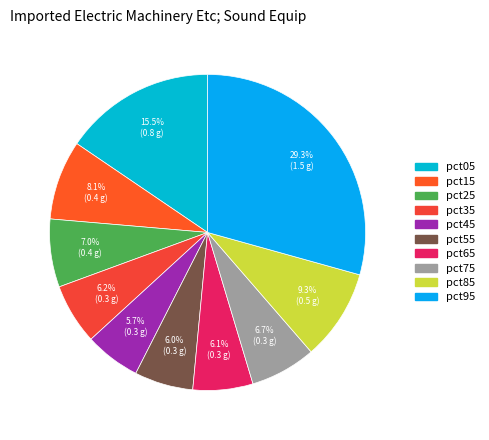

To the nearest percent, what is the difference between the largest and smallest slice percentages?

24%